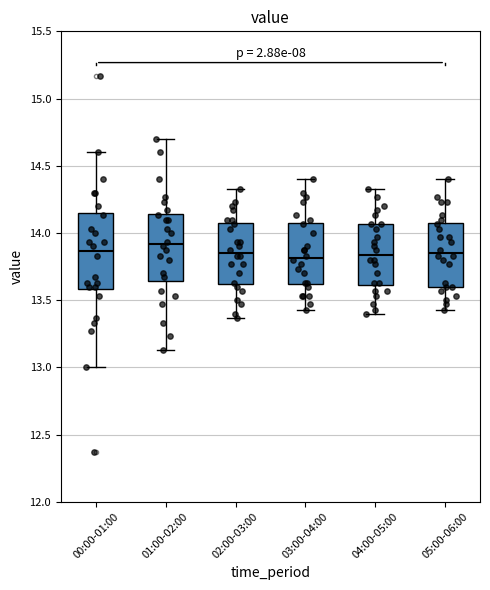

Reading left to right, transcribe this box plot: for each box, give where its median line is, the range the box spans, and where its two whiskers end, as read against the y-axis. The values are not printed on the chart, so give them approximately, as read against the axis.

00:00-01:00: median 13.85, box 13.60 to 14.15, whiskers 13.00 to 14.60
01:00-02:00: median 13.90, box 13.65 to 14.15, whiskers 13.15 to 14.70
02:00-03:00: median 13.85, box 13.60 to 14.10, whiskers 13.35 to 14.35
03:00-04:00: median 13.80, box 13.60 to 14.10, whiskers 13.45 to 14.40
04:00-05:00: median 13.85, box 13.60 to 14.05, whiskers 13.40 to 14.35
05:00-06:00: median 13.85, box 13.60 to 14.10, whiskers 13.45 to 14.40